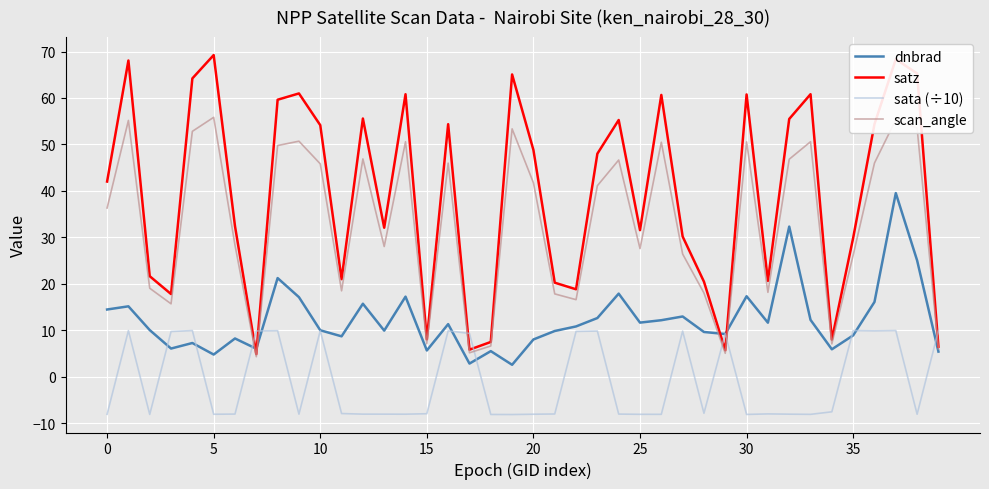

How many interior local peaks does the satz series have?

12